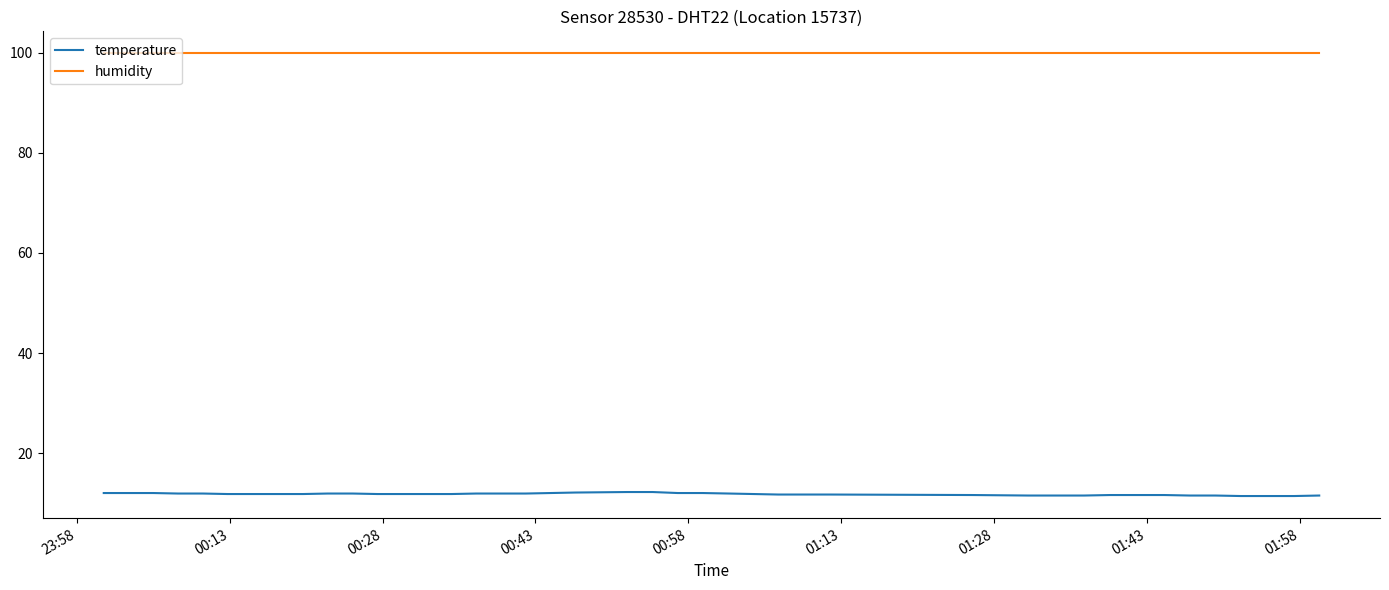

True or false: humidity and temperature intersect in this chart.

False